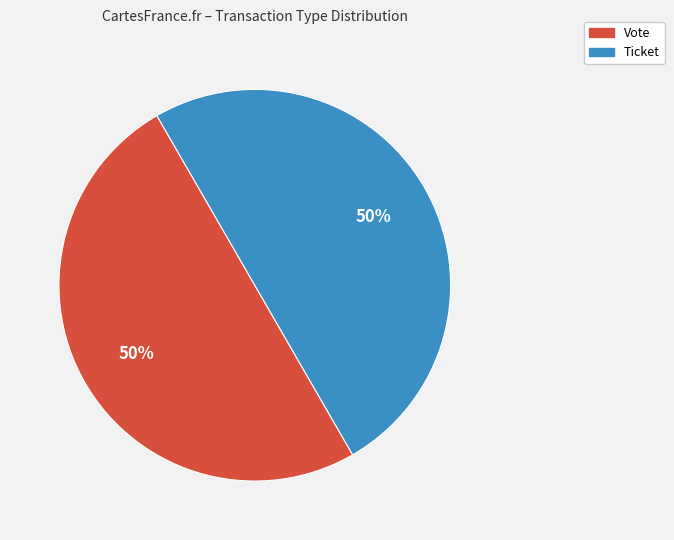

To the nearest percent, what is the average slice percentage?

50%